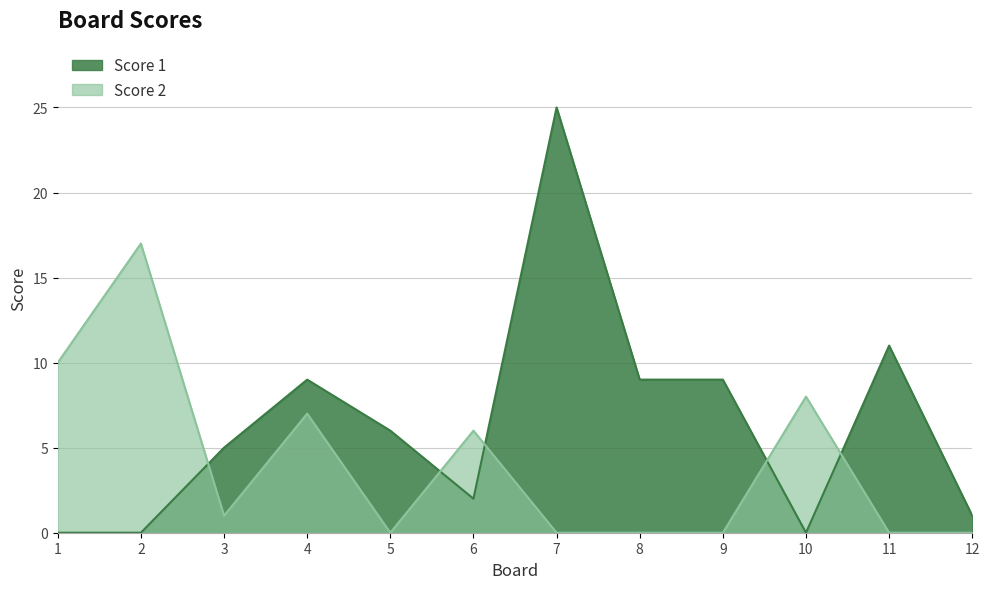

Rank the categories by Score 2 value from lowest to highest.

5, 7, 8, 9, 11, 12, 3, 6, 4, 10, 1, 2